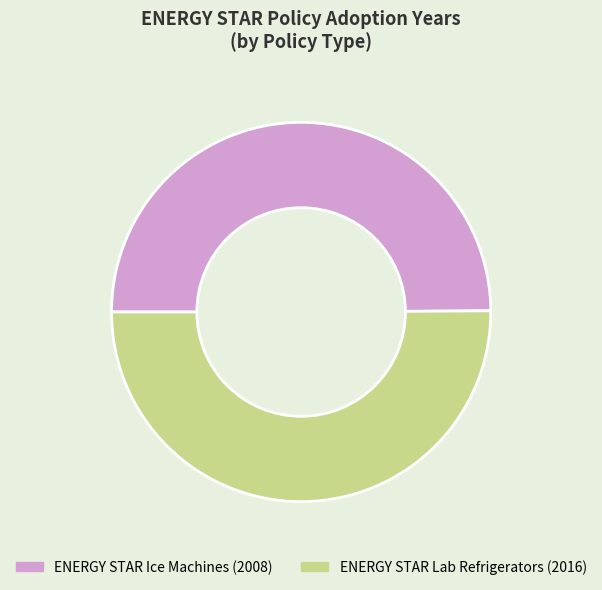

Approximately how many times larger is the value at ENERGY STAR Lab Refrigerators compared to ENERGY STAR Ice Machines?

1.0